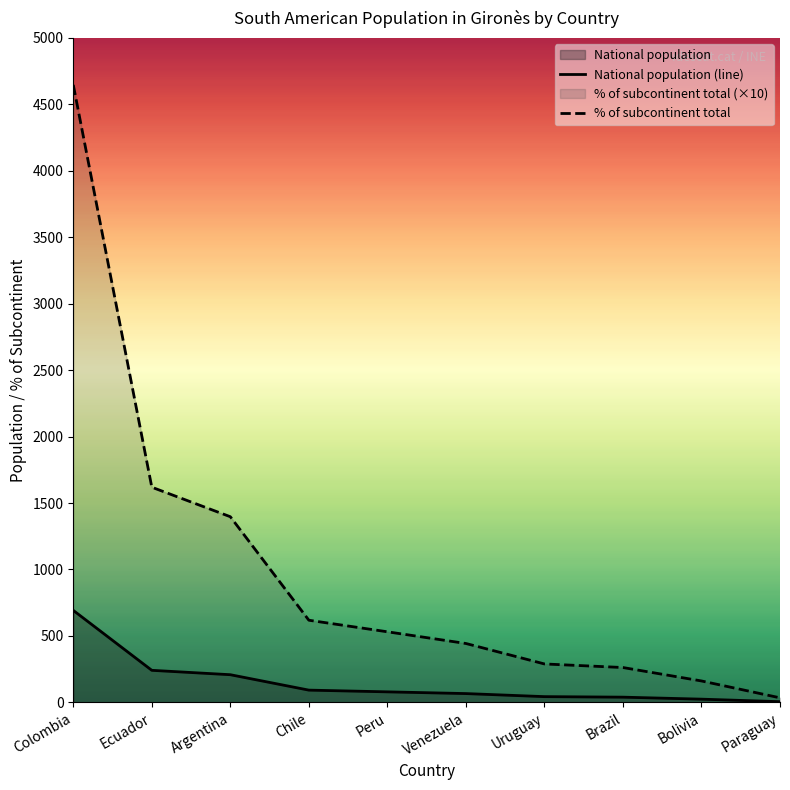

True or false: National population (line) and % of subcontinent total cross at least once.

False